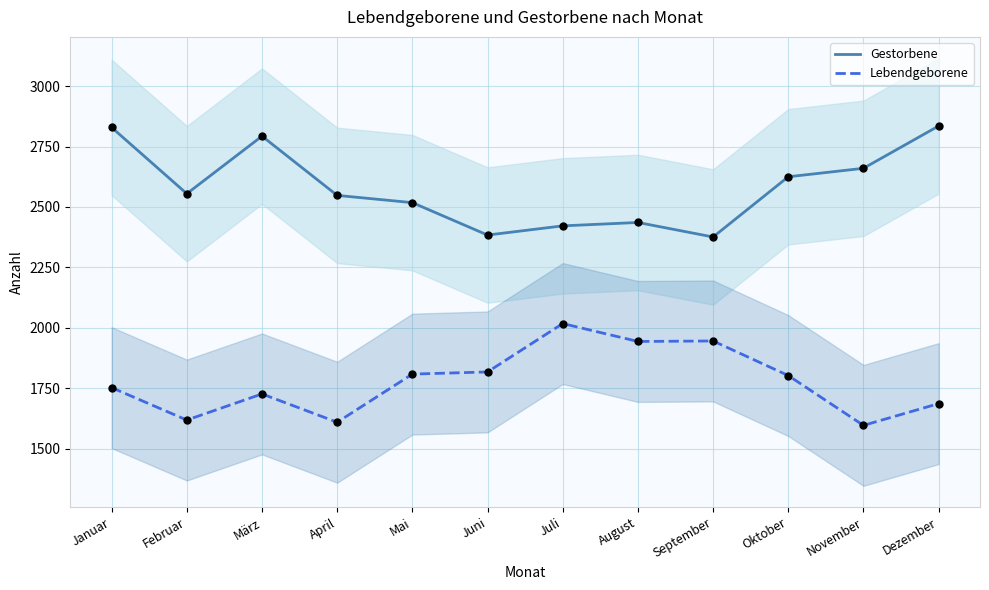

Is the value of Lebendgeborene at August greater than the value of Gestorbene at Februar?

No